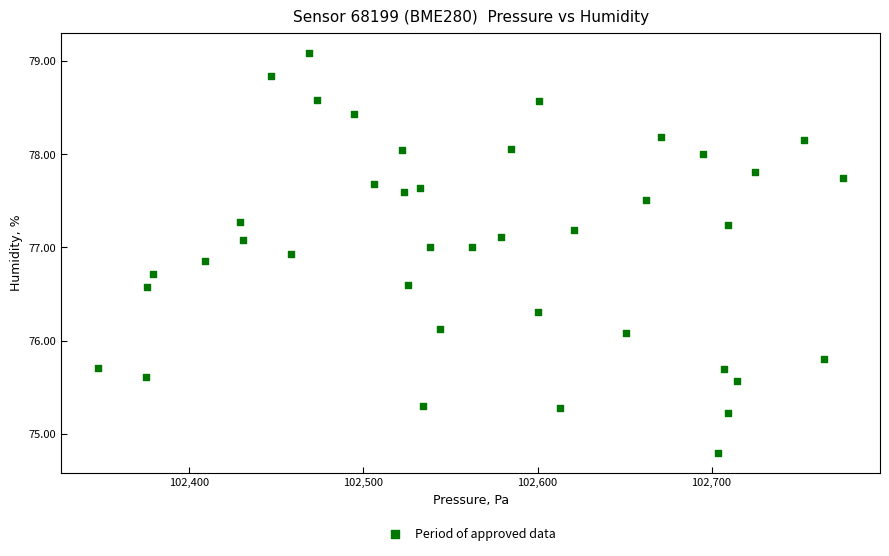

What is the range of Y values (max minus min)?

4.3